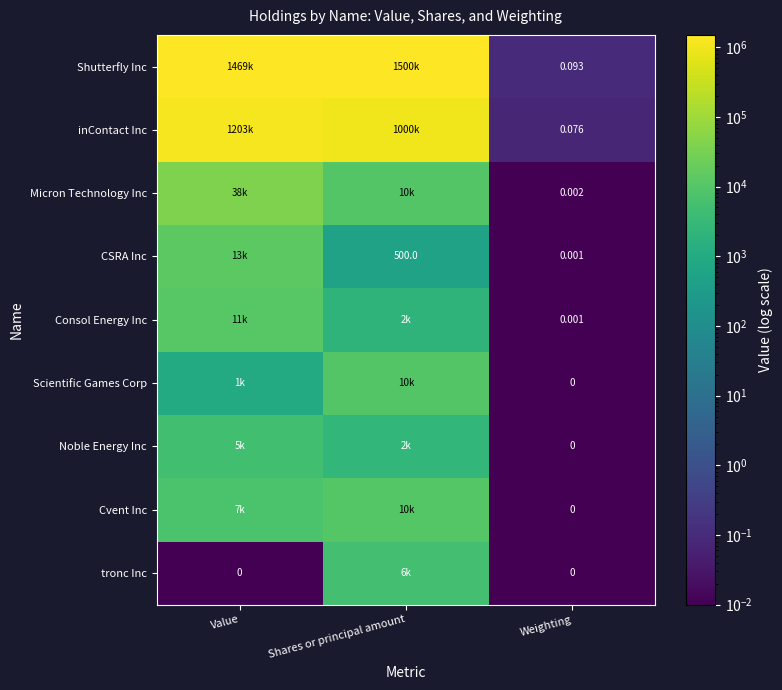

At Weighting, list the series in order from largest to smallest.

Shutterfly Inc, inContact Inc, Micron Technology Inc, CSRA Inc, Consol Energy Inc, Scientific Games Corp, Noble Energy Inc, Cvent Inc, tronc Inc